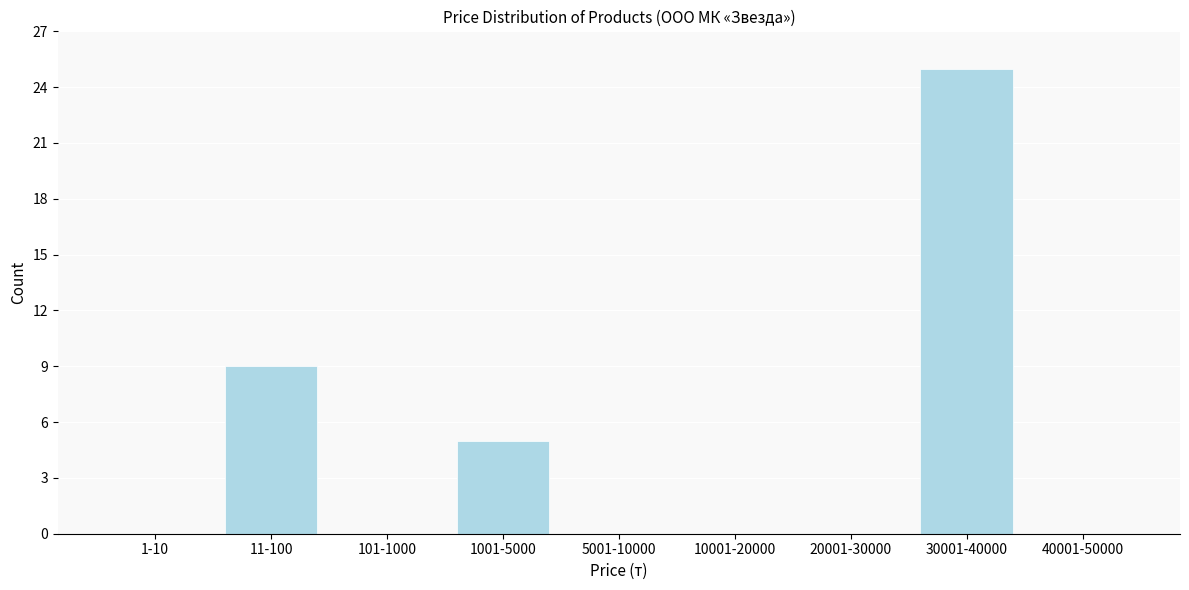

Reading left to right, transcribe all the data shown in this chart.

1-10=0	11-100=9	101-1000=0	1001-5000=5	5001-10000=0	10001-20000=0	20001-30000=0	30001-40000=25	40001-50000=0